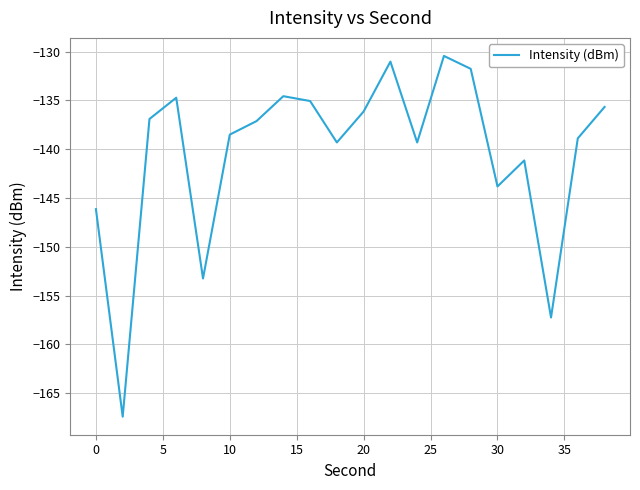

What is the maximum value shown in the chart?

-130.4